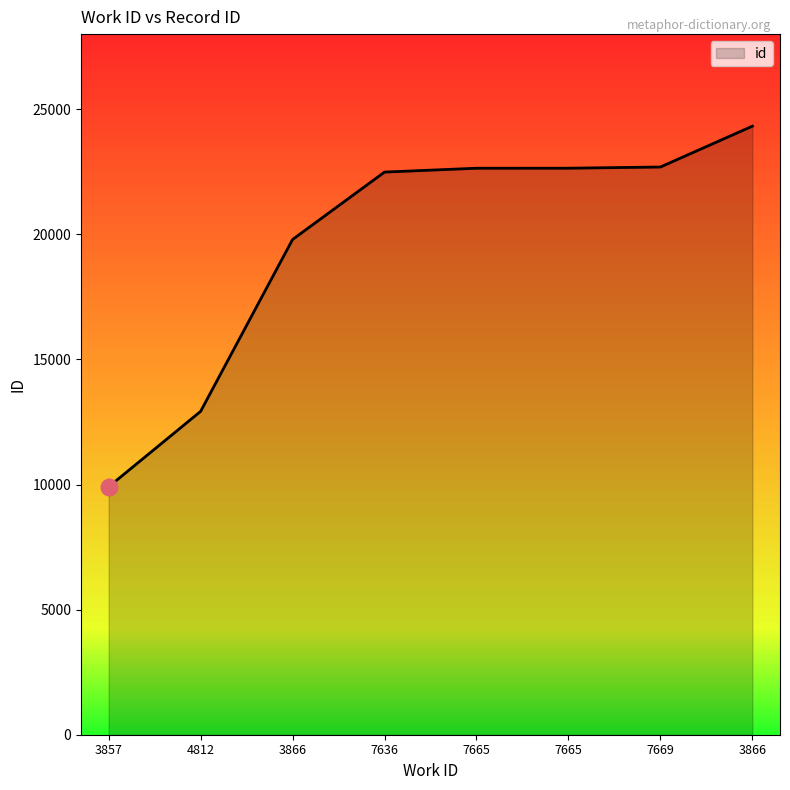

What is the label of the 2nd point from the left?

4812